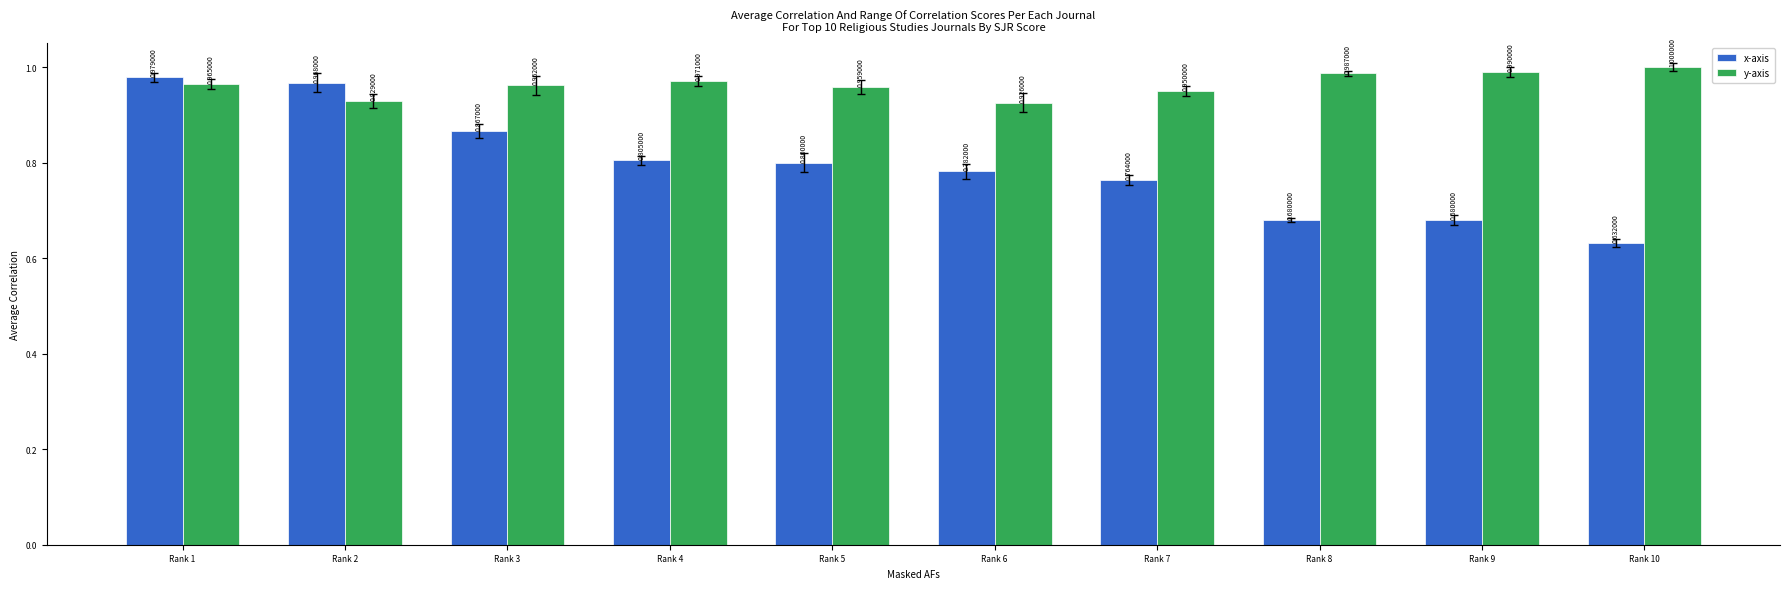

Which category has the highest value in the x-axis series?

Rank 1